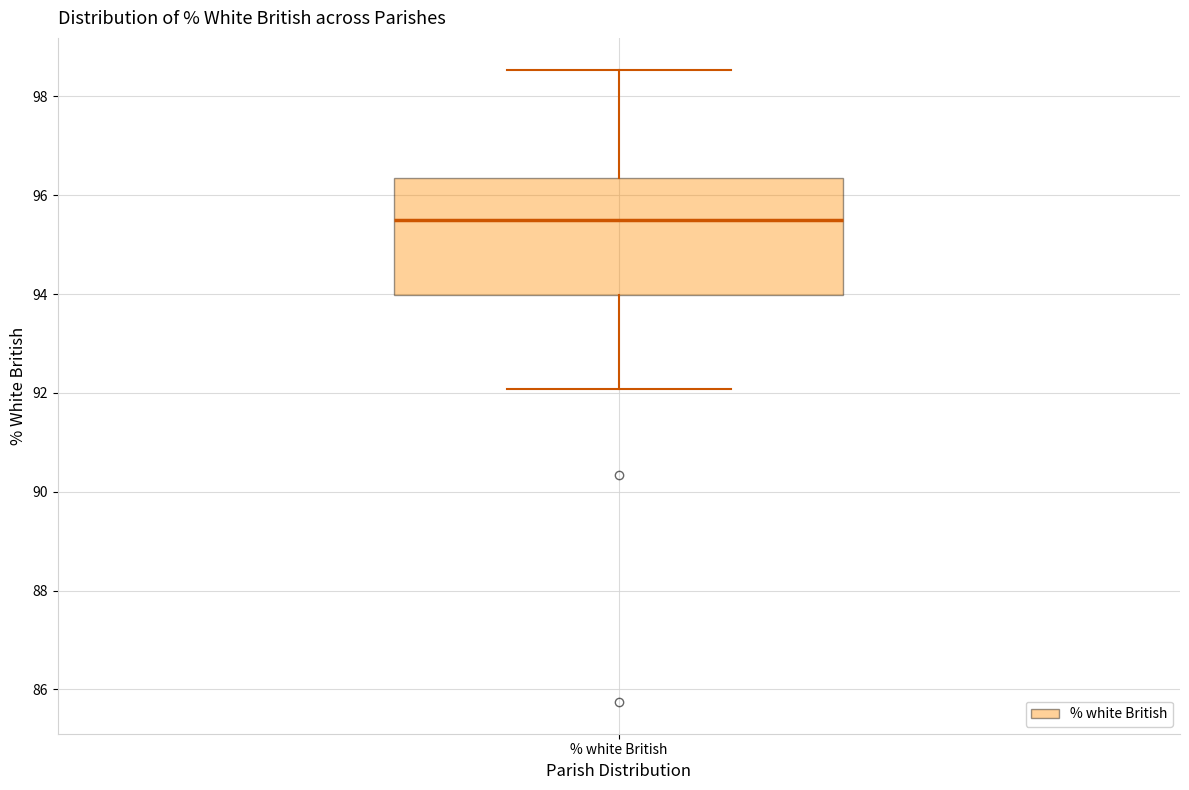

Transcribe this box plot: give where the median line is, the range the box spans, and where the two whiskers end, as read against the y-axis. The values are not printed on the chart, so give them approximately, as read against the axis.

median 95.6, box 94.0 to 96.4, whiskers 92.0 to 98.6